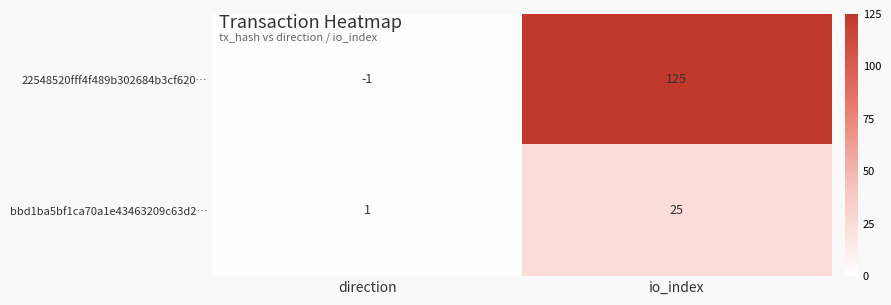

What is the difference between the bbd1ba5bf1ca70a1e43463209c63d2… values at direction and io_index?

24